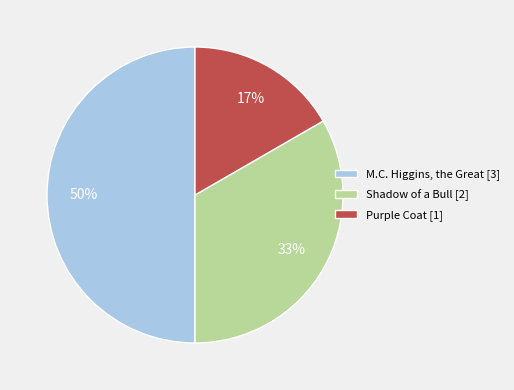

To the nearest percent, what is the combined percentage of Purple Coat and M.C. Higgins, the Great?

67%